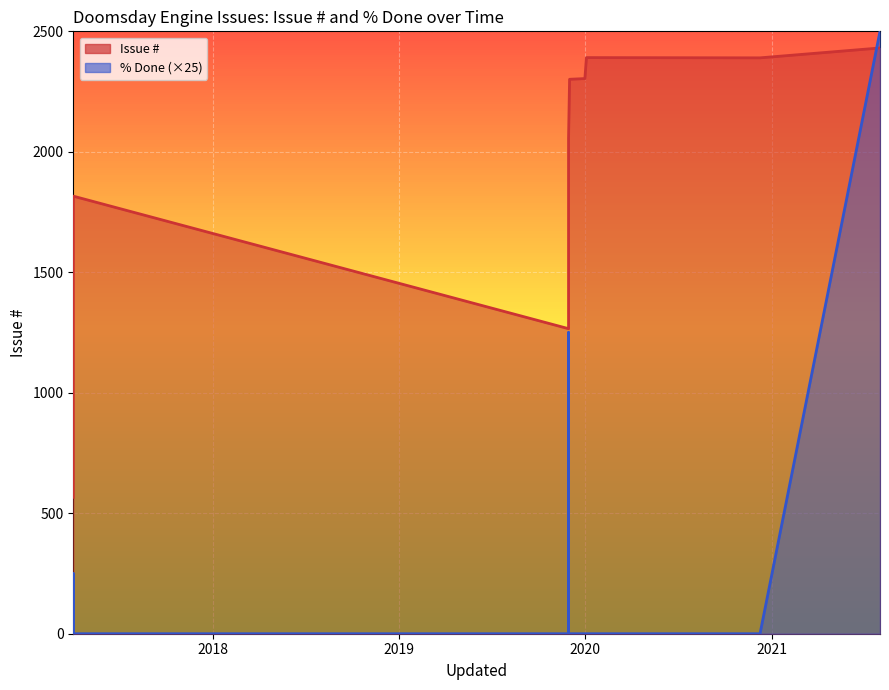

Does the chart display data point markers on the line(s)?

No